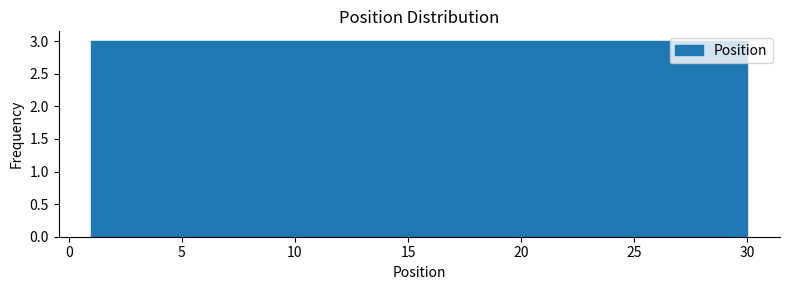

Reading left to right, list every bar in this chart as the range it spans on the x-axis followed by its height. Neither the bar edges nor the heights are printed on the chart, so give them approximately, as read against the axes.

1.0 to 3.9: 3
3.9 to 6.8: 3
6.8 to 9.7: 3
9.7 to 12.6: 3
12.6 to 15.5: 3
15.5 to 18.4: 3
18.4 to 21.3: 3
21.3 to 24.2: 3
24.2 to 27.1: 3
27.1 to 30.0: 3